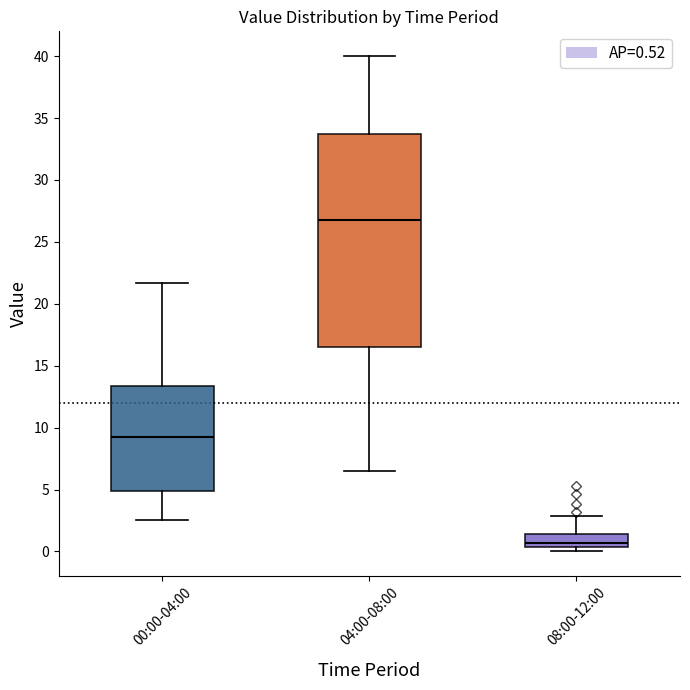

Which box is the tallest, from its lower edge to its upper edge?

04:00-08:00